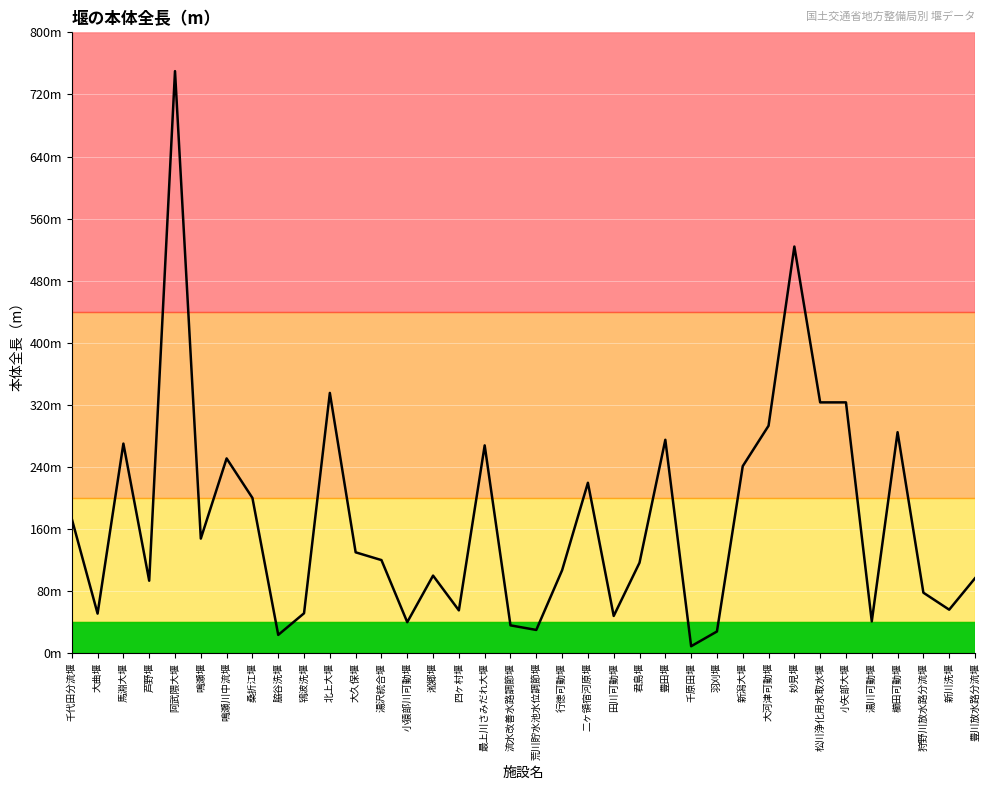

What is the sum of the values at 鳴瀬川中流堰 and 櫛田可動堰?

535.8